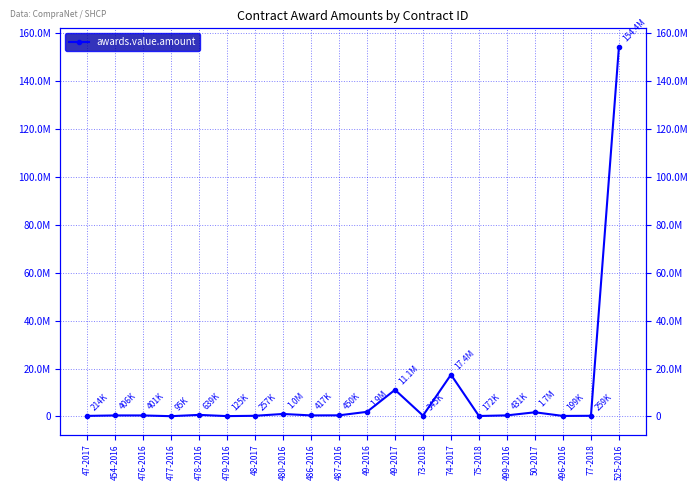

How many points are higher than both their immediate neighbors (excluding endpoints)?

6